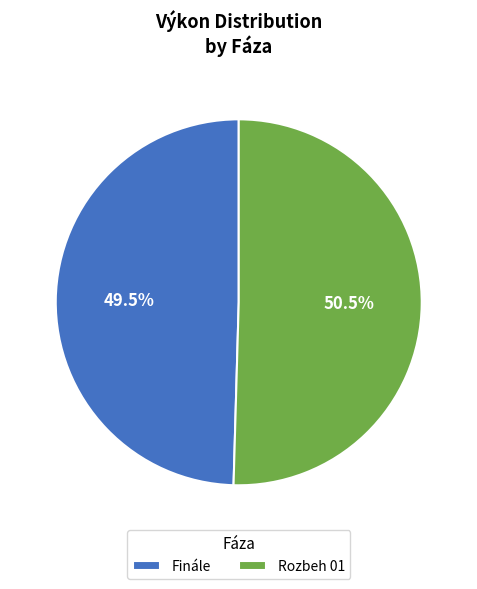

How many slices are in this pie chart?

2